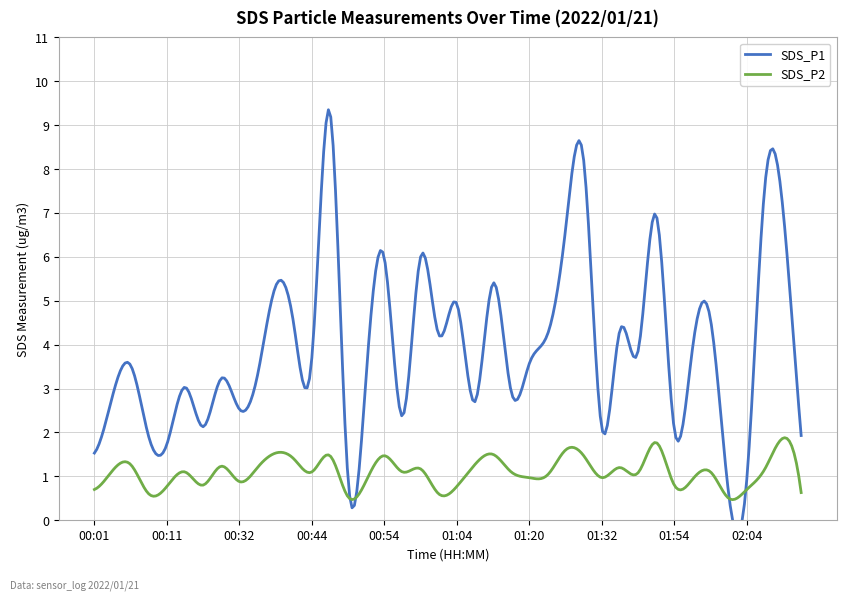

What is the sum of all SDS_P1 values?

155.9